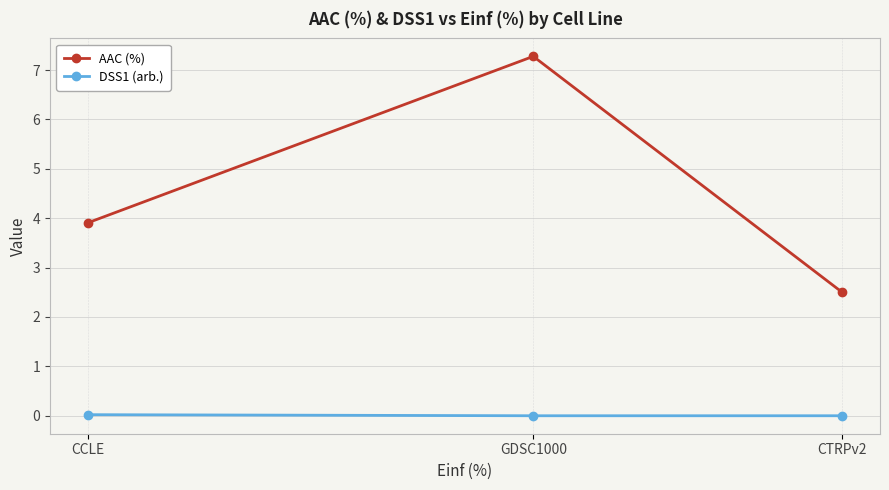

What position from the right is GDSC1000?

2